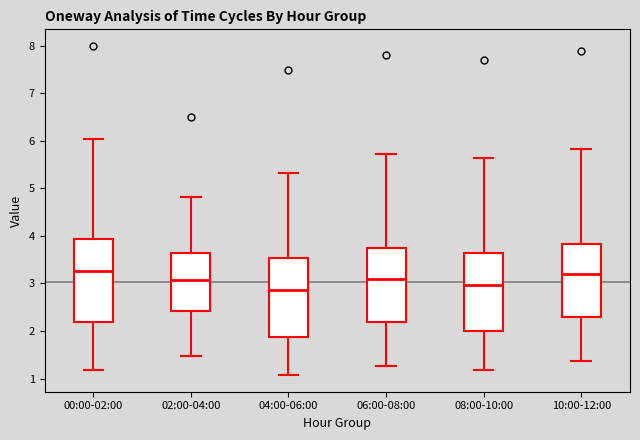

Reading left to right, transcribe this box plot: for each box, give where its median line is, the range the box spans, and where its two whiskers end, as read against the y-axis. The values are not printed on the chart, so give them approximately, as read against the axis.

00:00-02:00: median 3.3, box 2.2 to 3.9, whiskers 1.2 to 6.0
02:00-04:00: median 3.1, box 2.4 to 3.6, whiskers 1.5 to 4.8
04:00-06:00: median 2.9, box 1.9 to 3.5, whiskers 1.1 to 5.3
06:00-08:00: median 3.1, box 2.2 to 3.7, whiskers 1.3 to 5.7
08:00-10:00: median 3.0, box 2.0 to 3.6, whiskers 1.2 to 5.6
10:00-12:00: median 3.2, box 2.3 to 3.8, whiskers 1.4 to 5.8